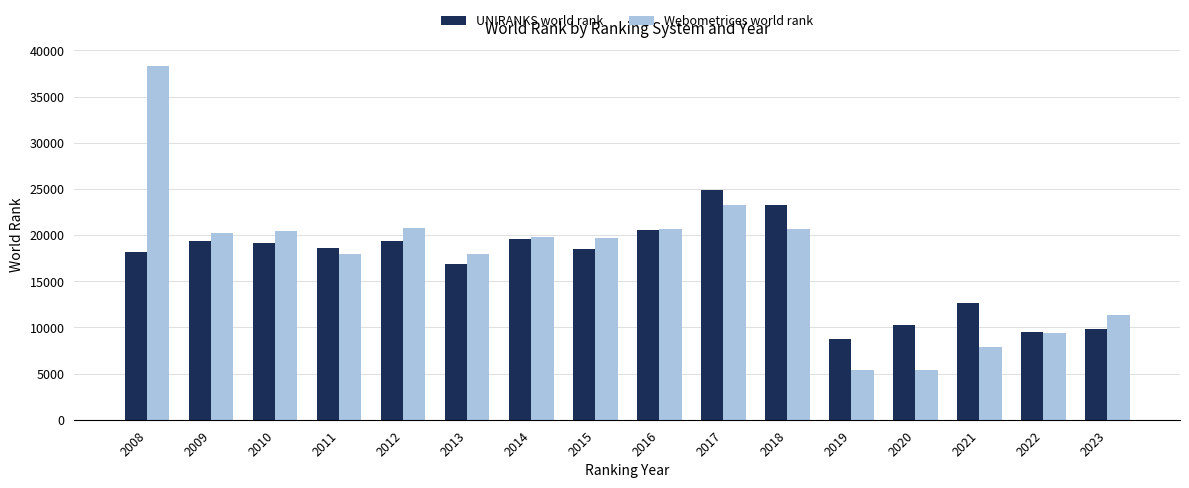

What is the value of the UNIRANKS world rank bar at the 13th from the left?

10213